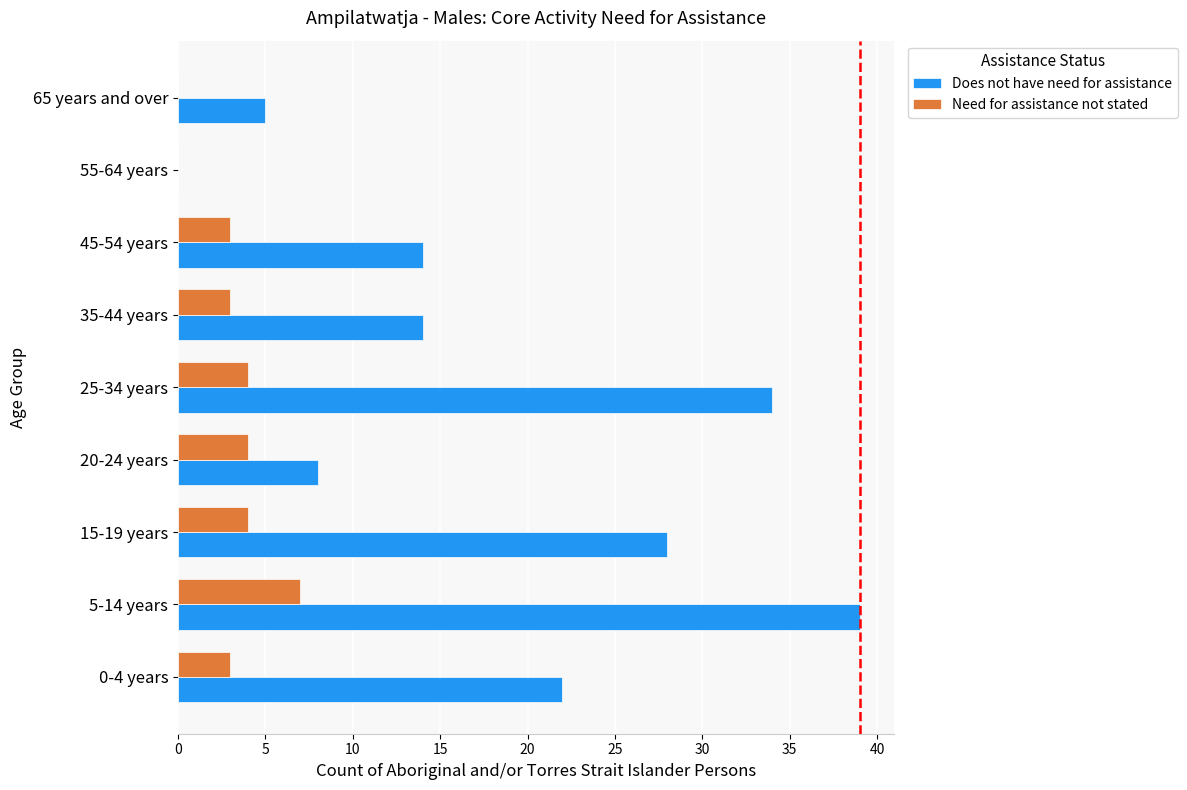

Between 0-4 years and 65 years and over, which series saw the biggest shift?

Does not have need for assistance